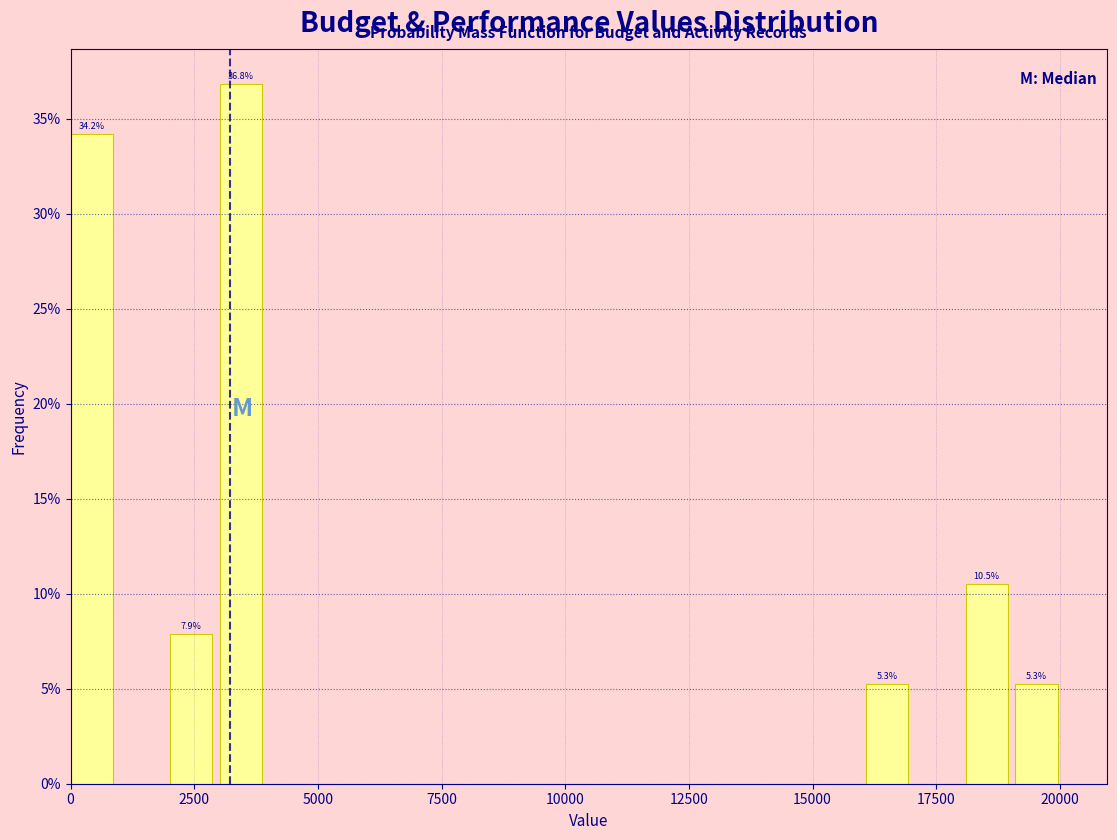

Read against the x-axis, roughly where is the centre of the tallest bar?

3500